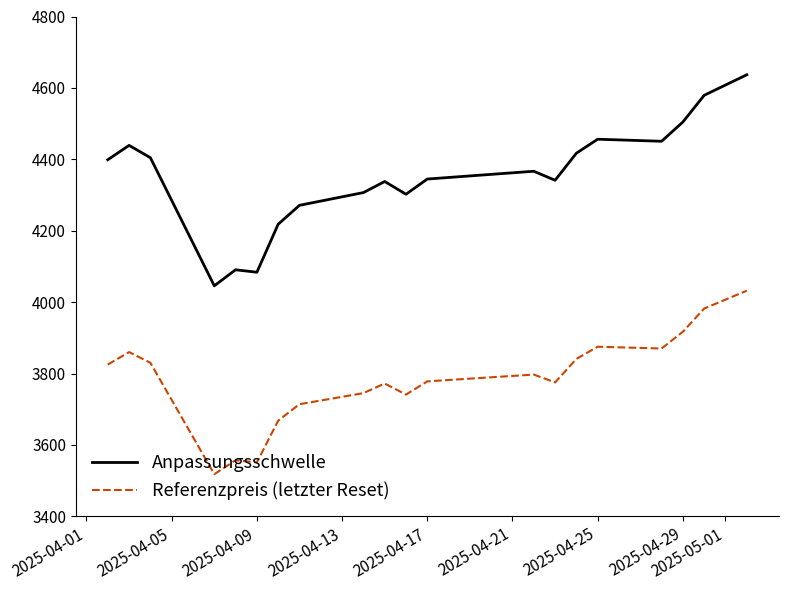

What is the difference between the maximum and minimum values in the Referenzpreis (letzter Reset) series?

514.0